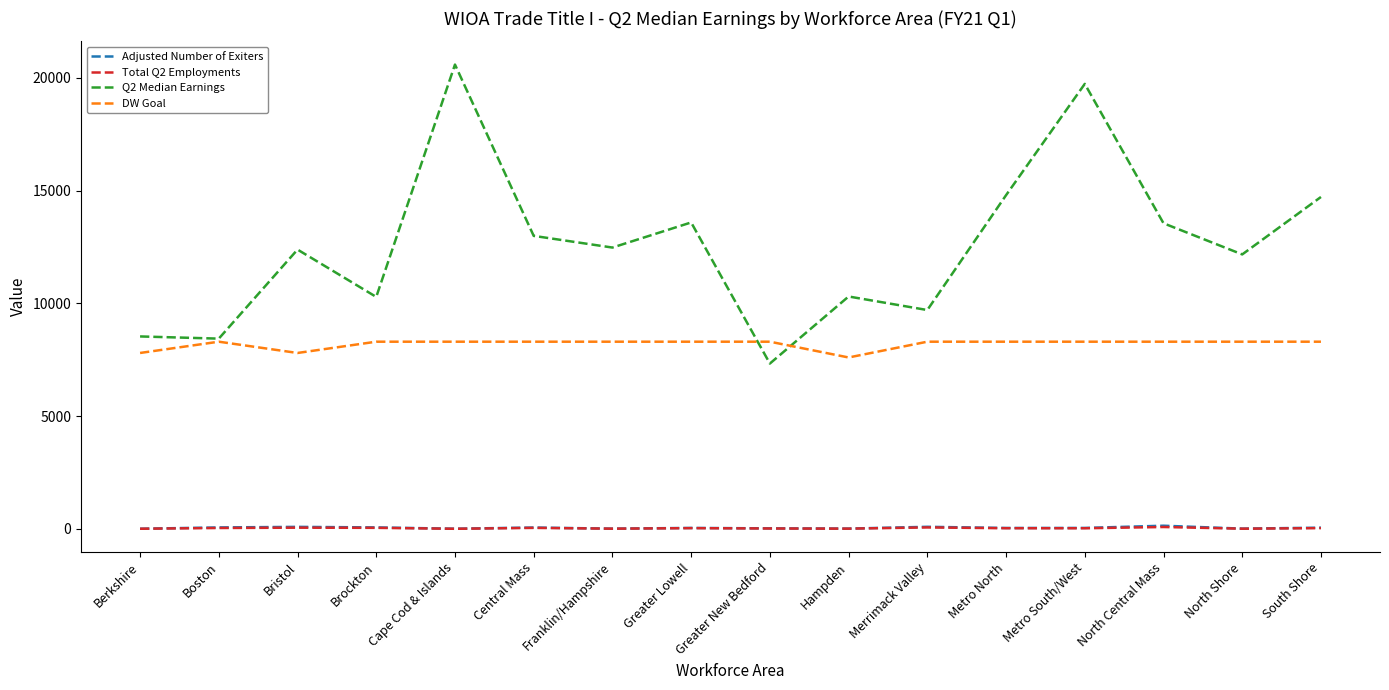

At which category does the chart reach its peak across all series?

Cape Cod & Islands